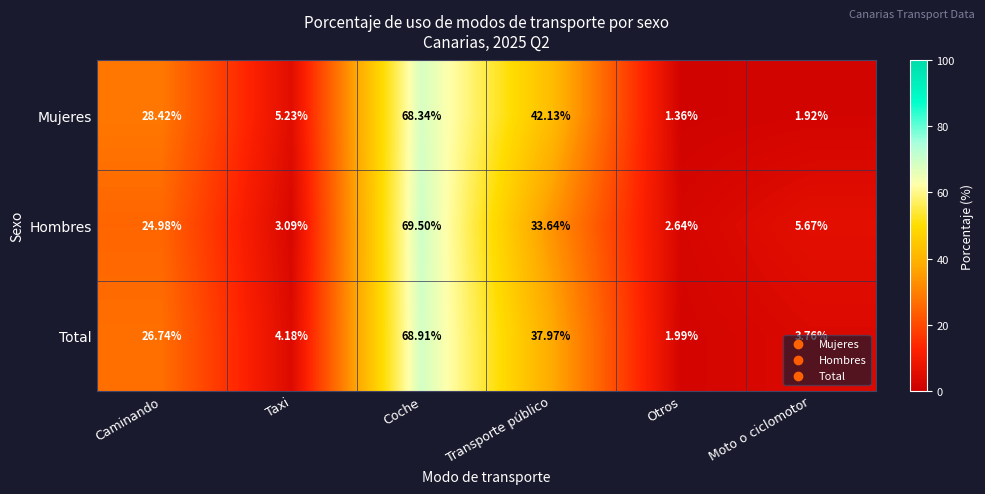

What is the total value across all series at Transporte público?

113.7